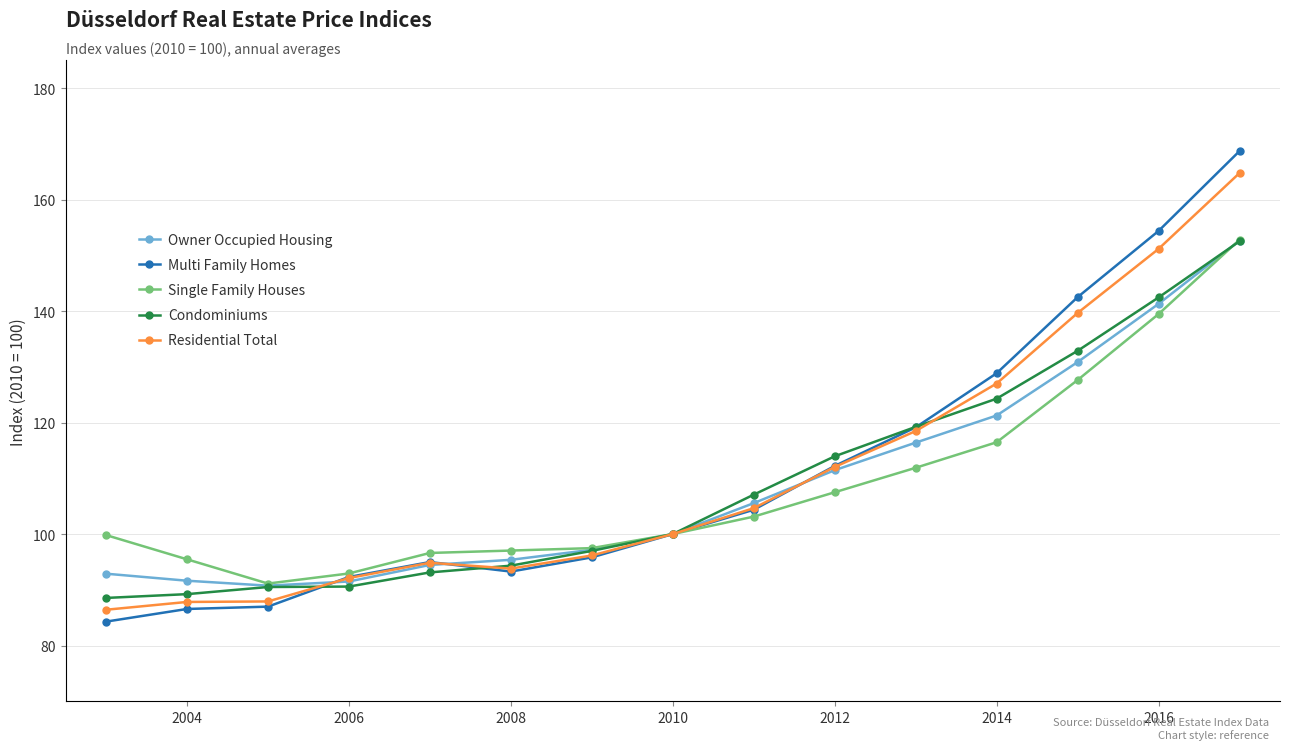

What is the maximum value for Owner Occupied Housing?

152.6